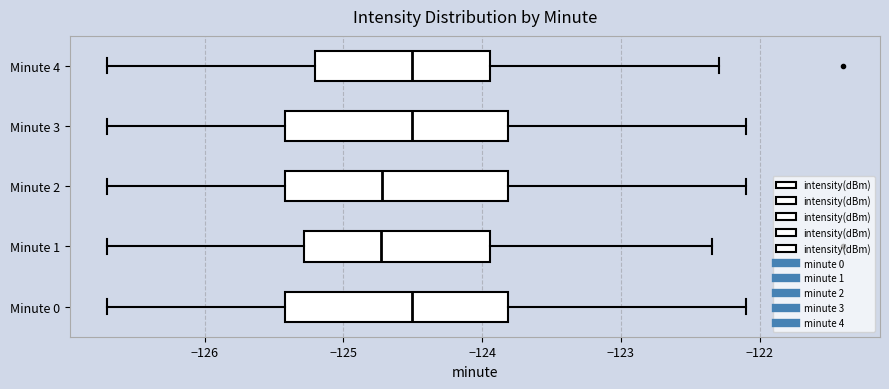

Reading bottom to top, transcribe this box plot: for each box, give where its median line is, the range the box spans, and where its two whiskers end, as read against the x-axis. The values are not printed on the chart, so give them approximately, as read against the axis.

Minute 0: median -124.5, box -125.4 to -123.8, whiskers -126.7 to -122.1
Minute 1: median -124.7, box -125.3 to -123.9, whiskers -126.7 to -122.3
Minute 2: median -124.7, box -125.4 to -123.8, whiskers -126.7 to -122.1
Minute 3: median -124.5, box -125.4 to -123.8, whiskers -126.7 to -122.1
Minute 4: median -124.5, box -125.2 to -123.9, whiskers -126.7 to -122.3